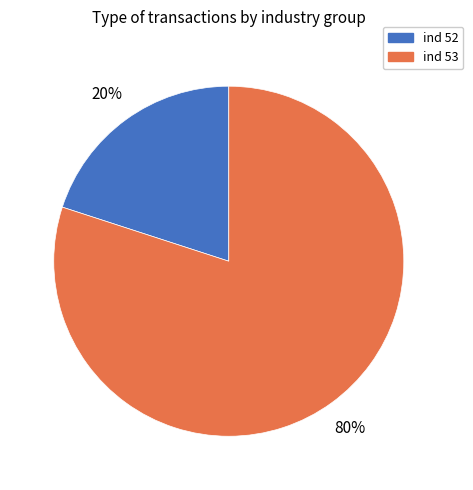

Does any single category account for the majority?

Yes